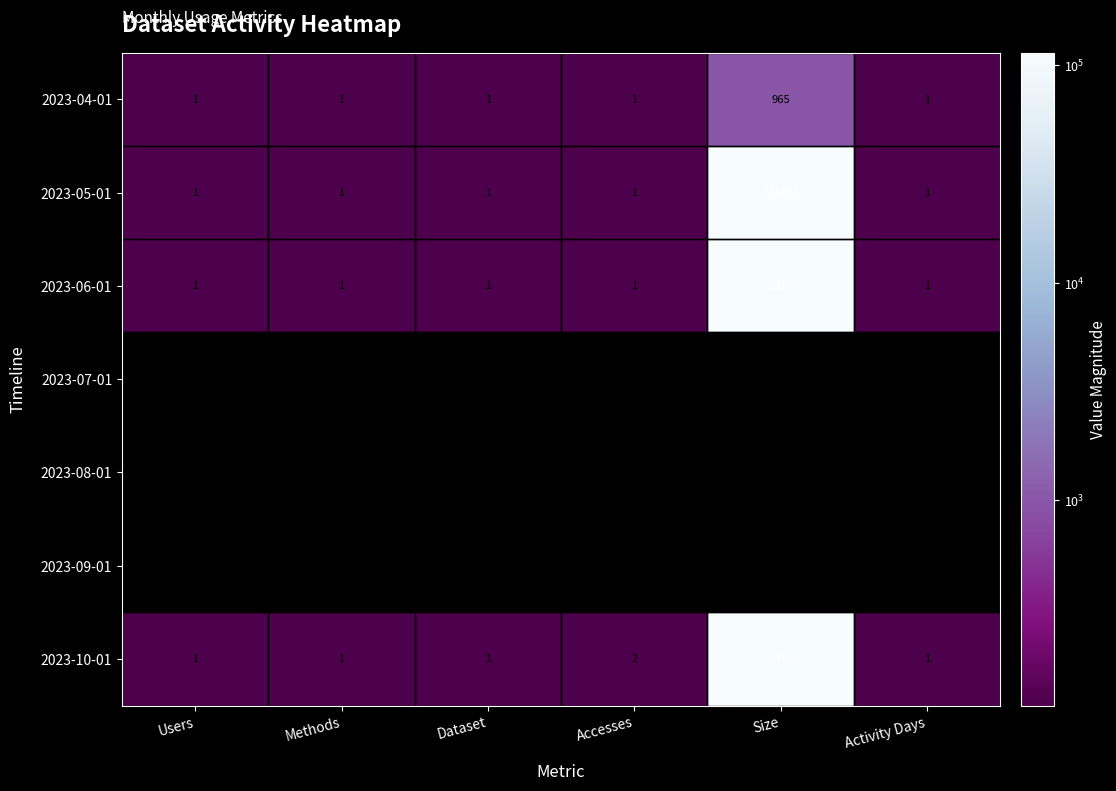

What is the maximum value shown in the chart?

114118